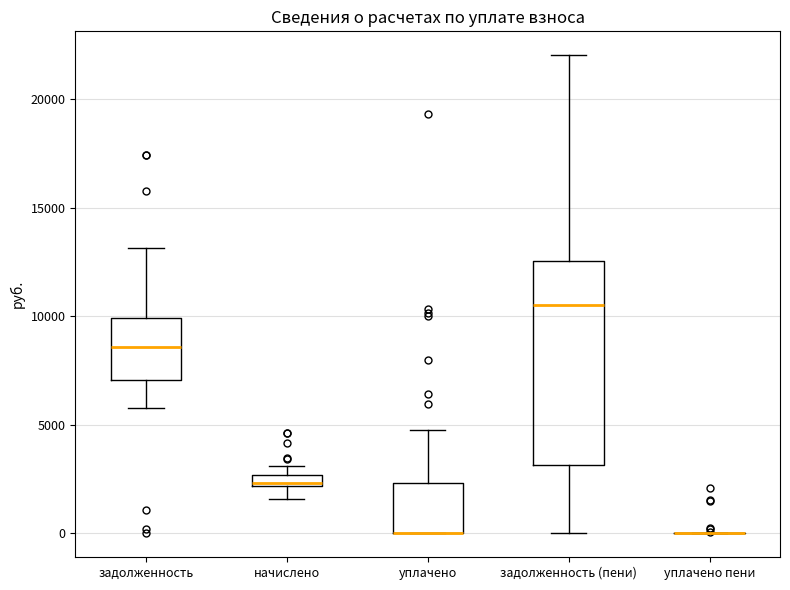

Which box is the tallest, from its lower edge to its upper edge?

задолженность (пени)